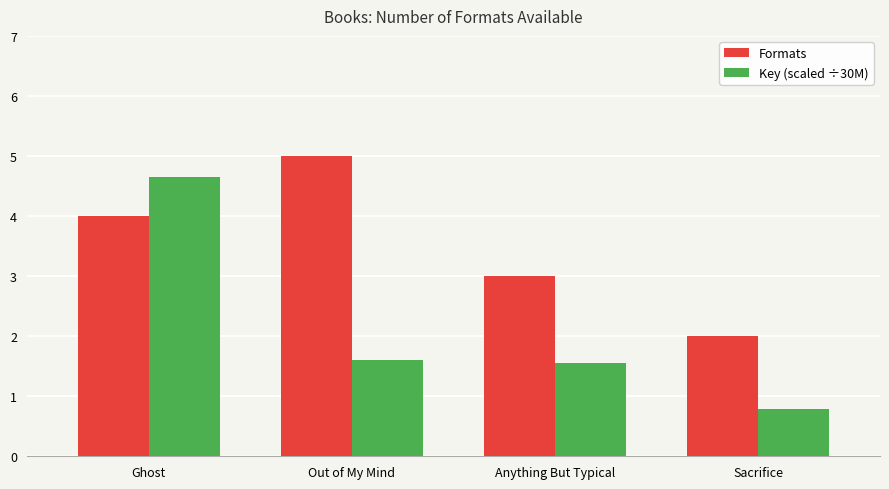

How many data points does each series have?

4